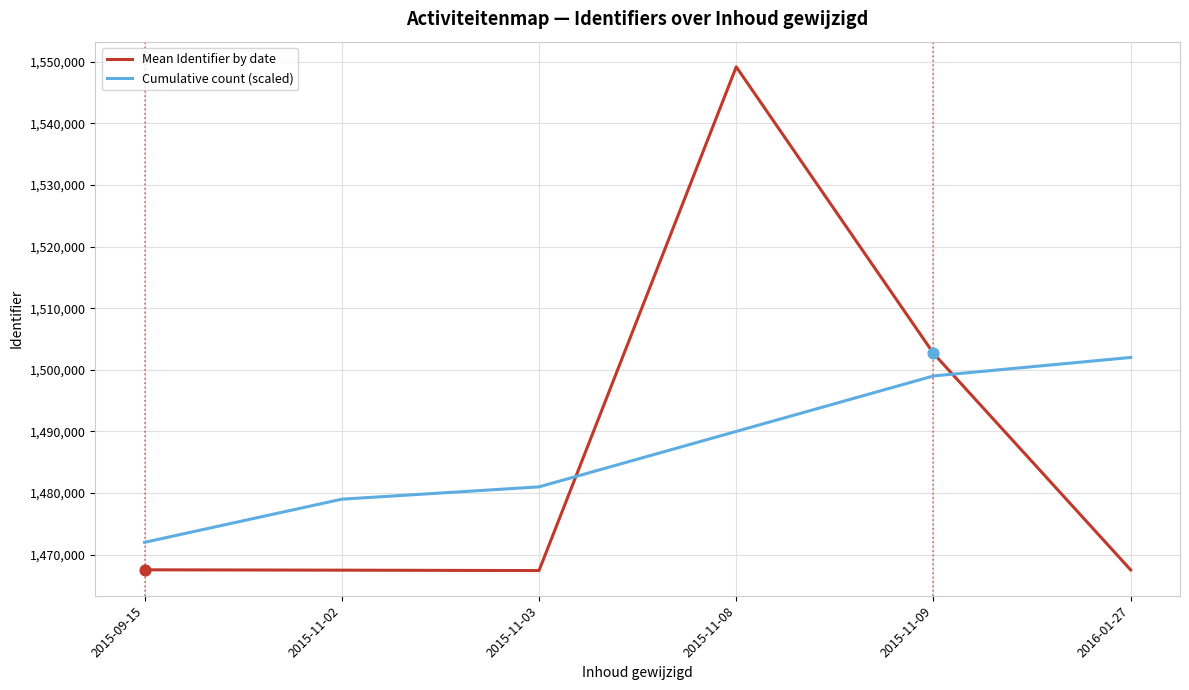

What are all the series names shown in the legend?

Mean Identifier by date, Cumulative count (scaled)